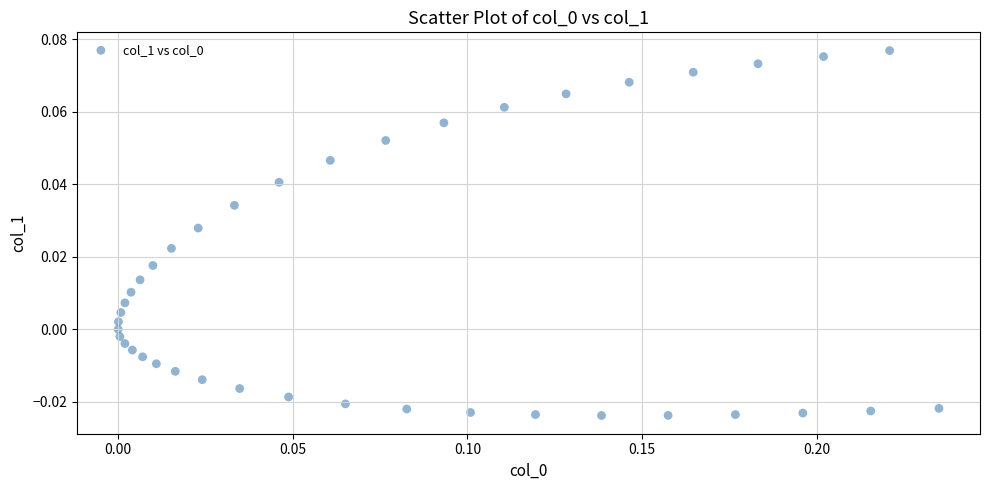

How many points are shown in the scatter plot?

40